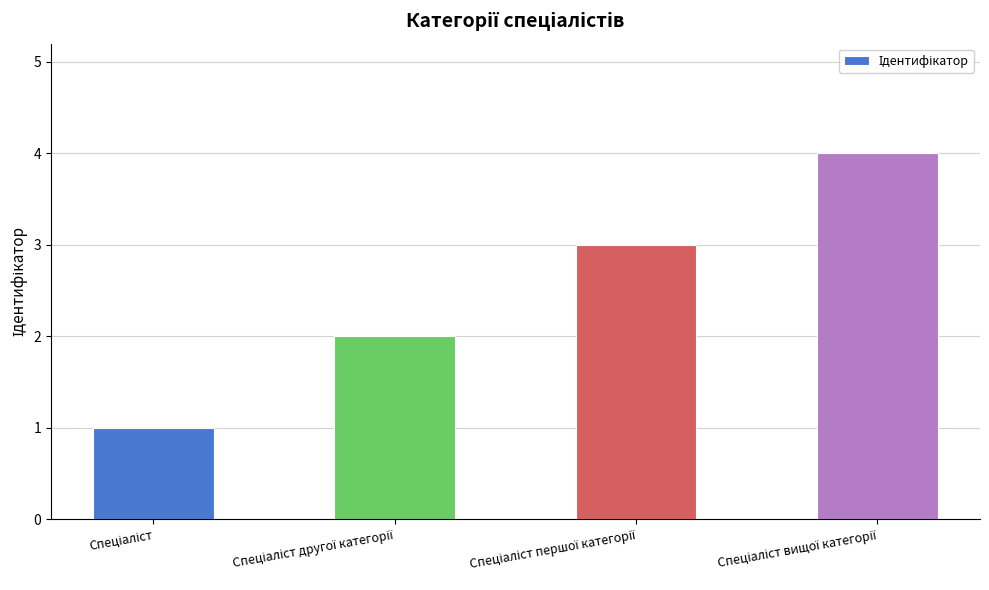

Count the number of categories in the chart.

4